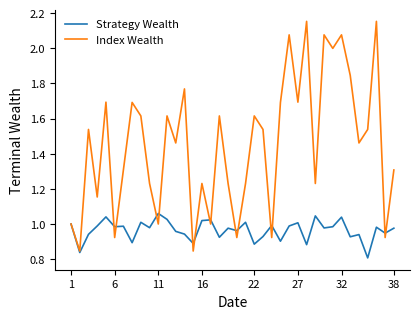

Which series has the widest spread of values?

Index Wealth